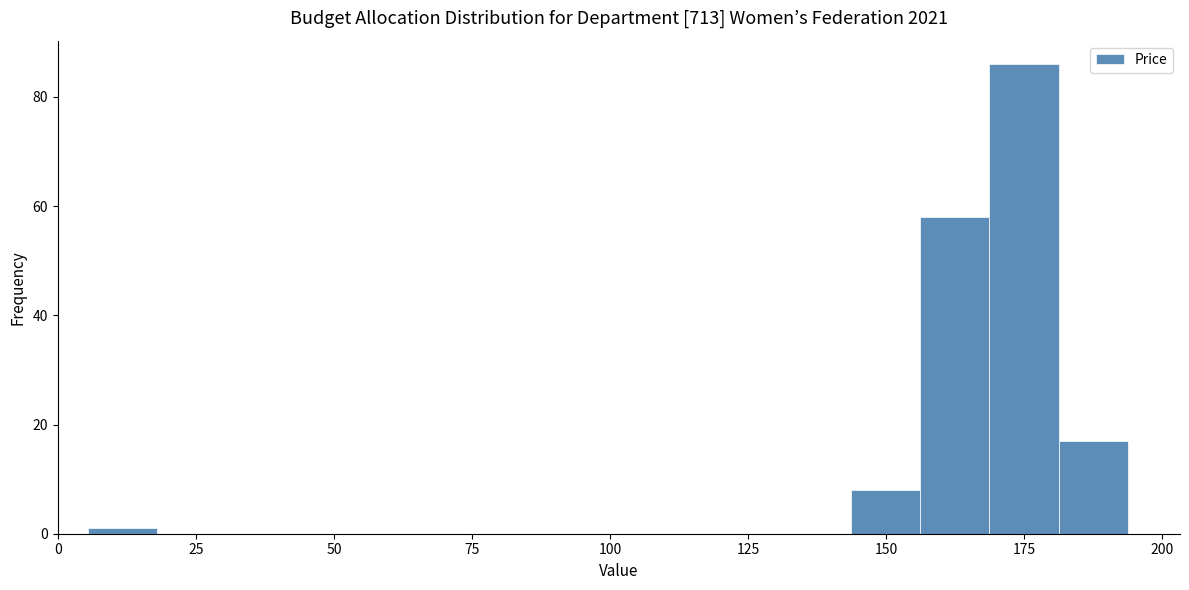

Read against the x-axis, roughly where is the centre of the tallest bar?

175